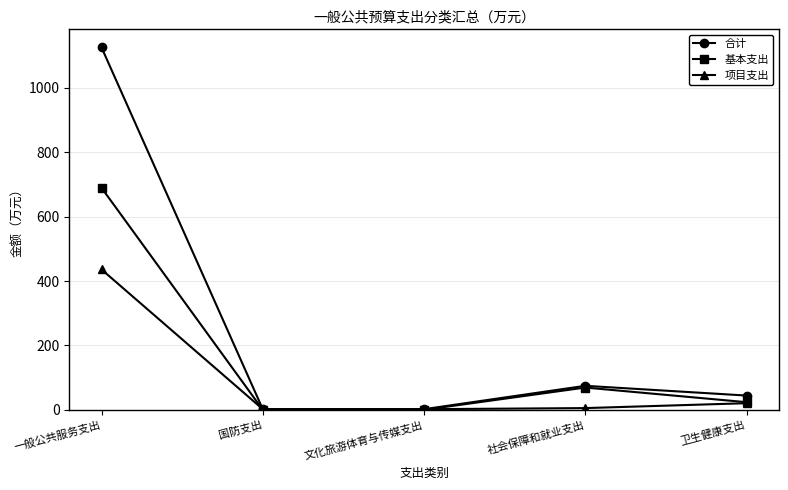

Which series changed the most between 一般公共服务支出 and 文化旅游体育与传媒支出?

合计